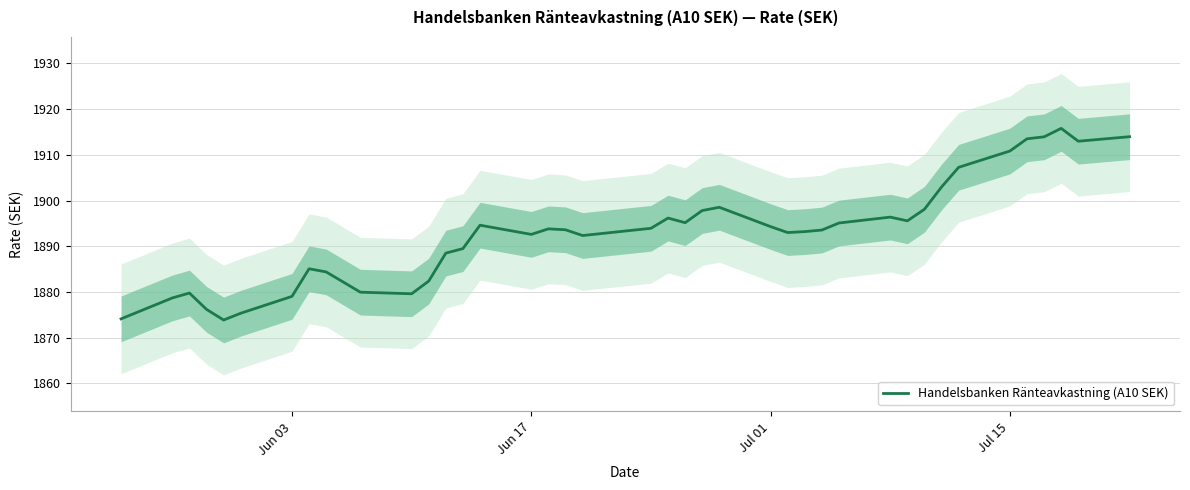

What is the highest value of the Handelsbanken Ränteavkastning (A10 SEK) series?

1915.8